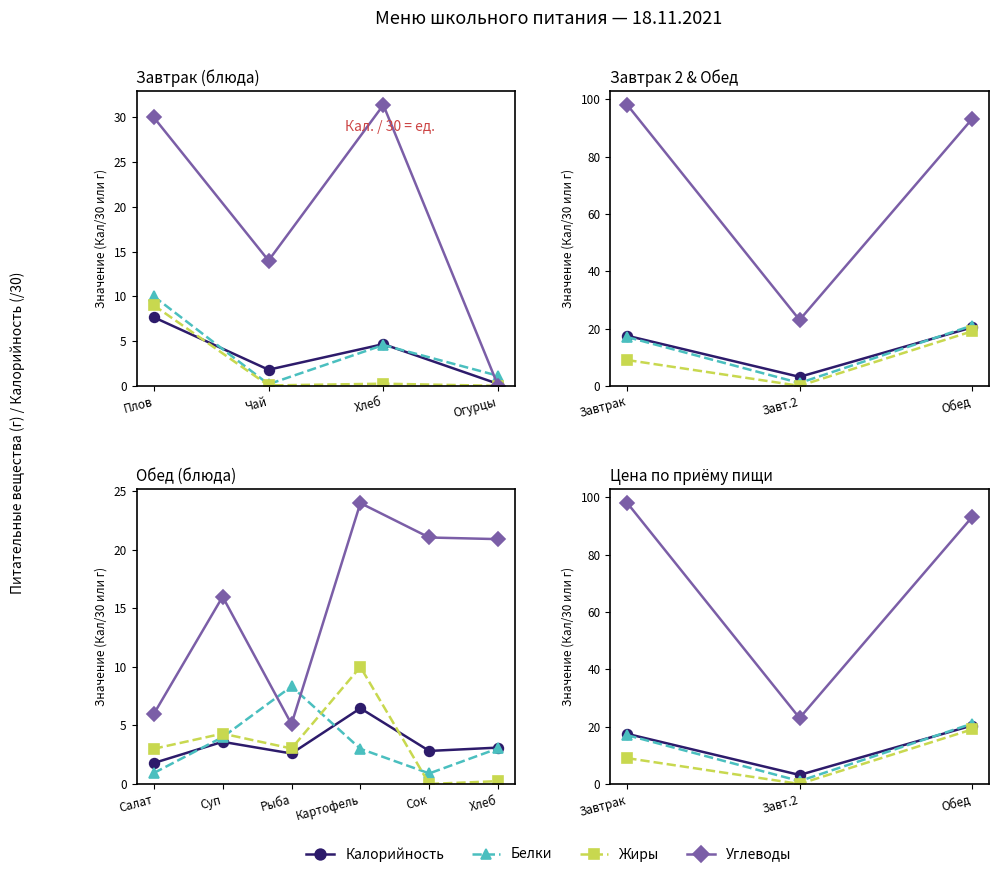

Count the number of categories in the chart.

3